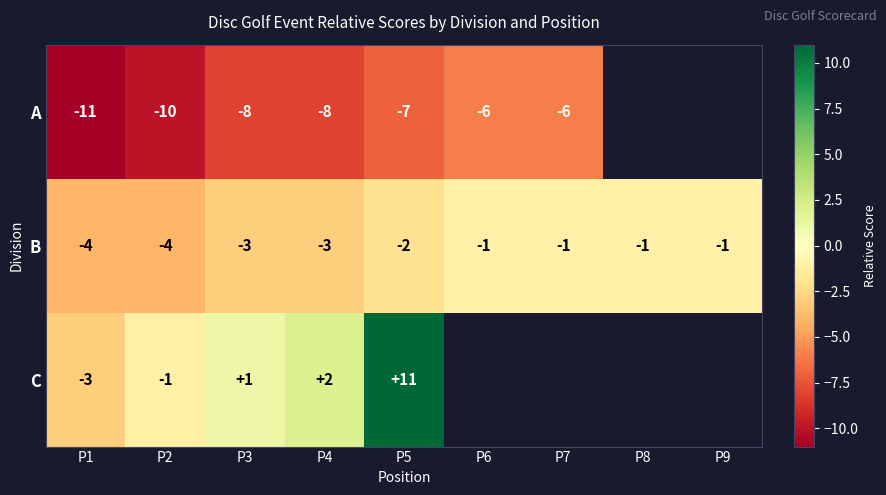

What is the difference between the highest and lowest values at P3?

9